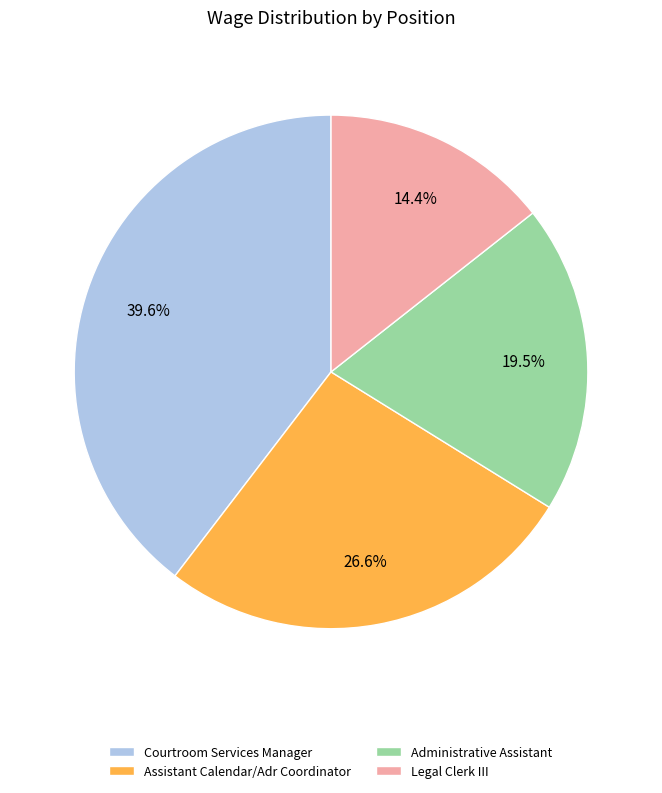

Is Assistant Calendar/Adr Coordinator the majority of the pie?

No